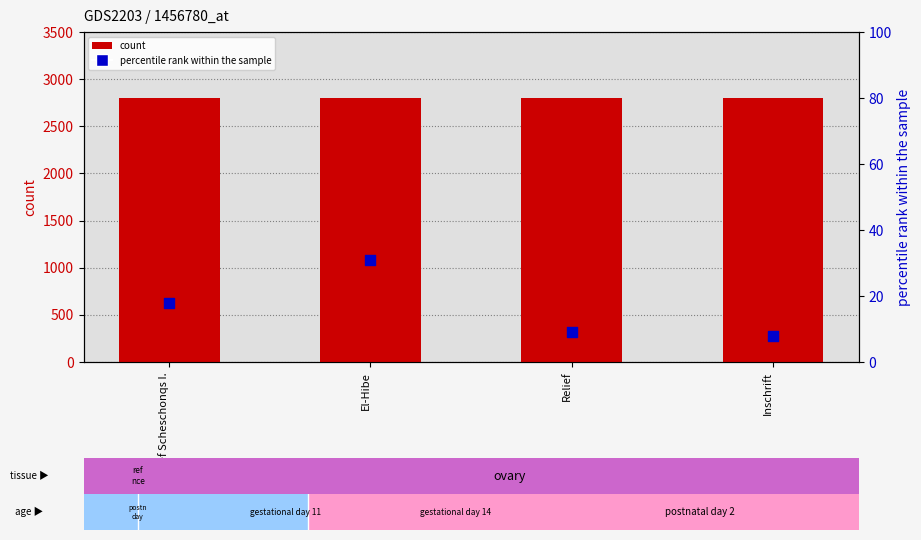

Which series contains the highest Y value?

count